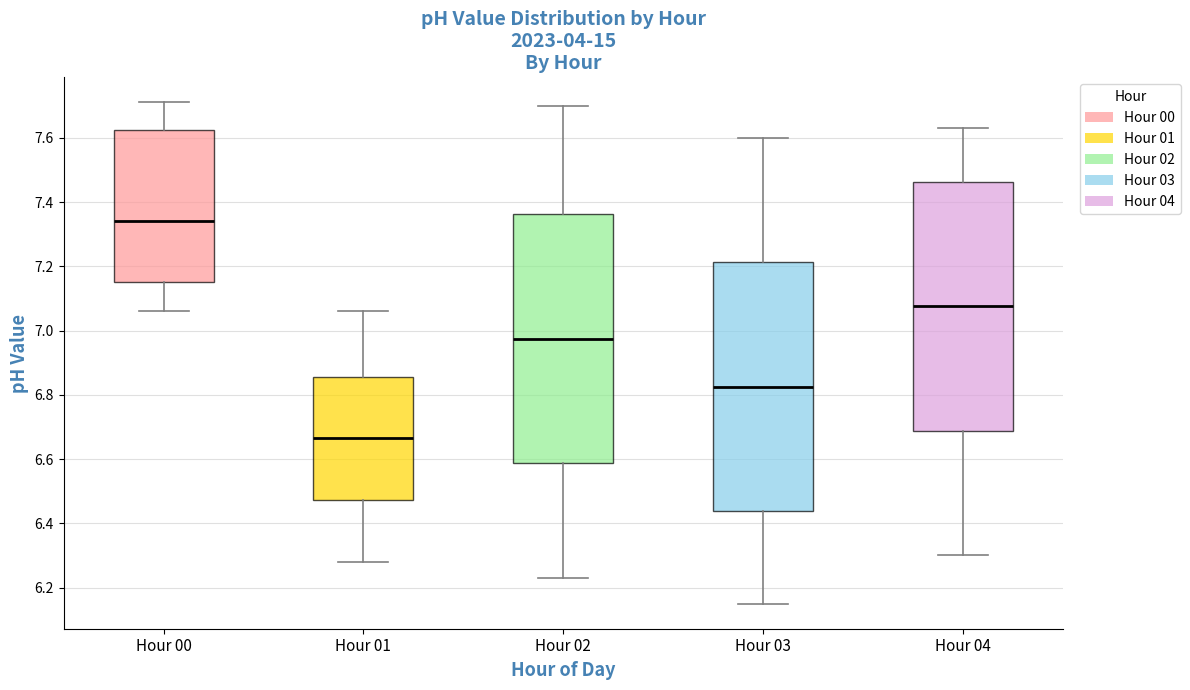

Which box's median line is the highest?

Hour 00